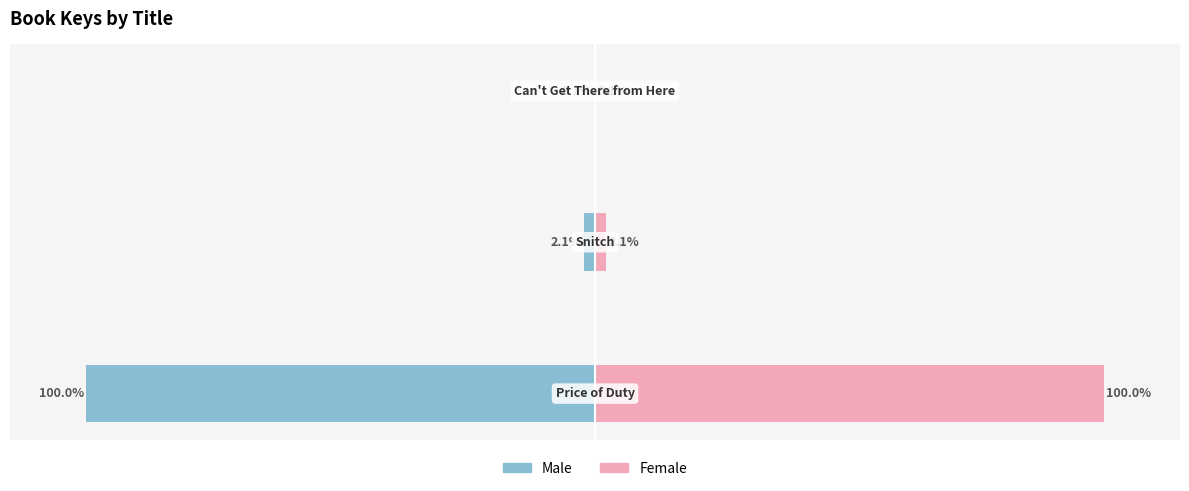

What are all the series names shown in the legend?

Male, Female